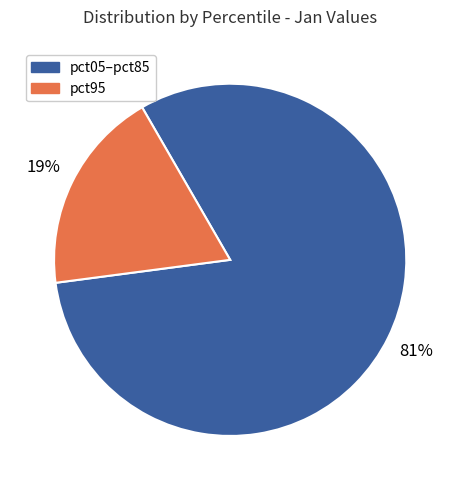

Is there any slice that represents more than half of the pie?

Yes